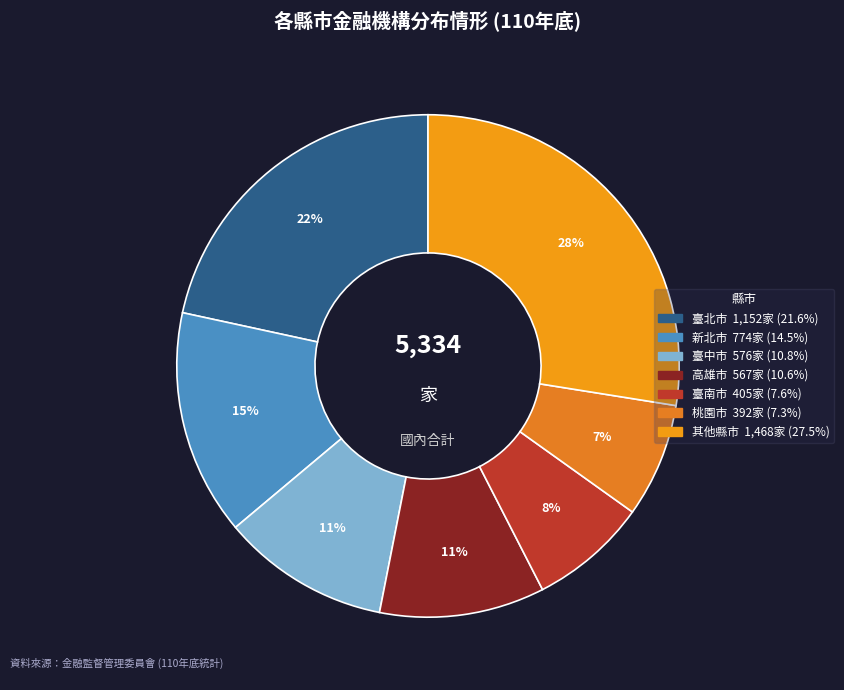

Is there any slice that represents more than half of the pie?

No